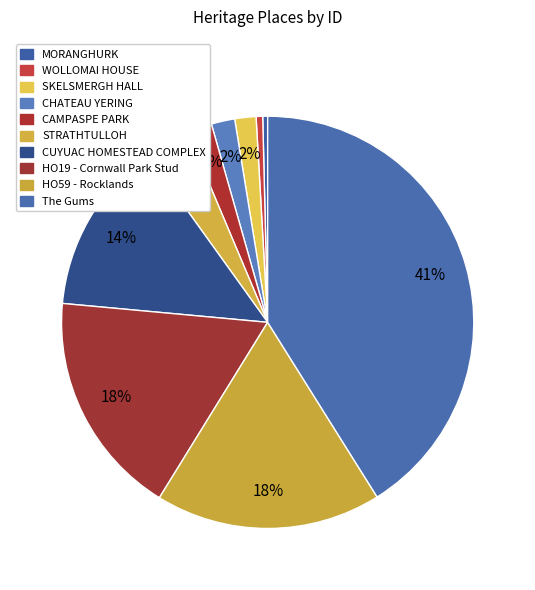

Which has a higher value, HO19 - Cornwall Park Stud or CAMPASPE PARK?

HO19 - Cornwall Park Stud